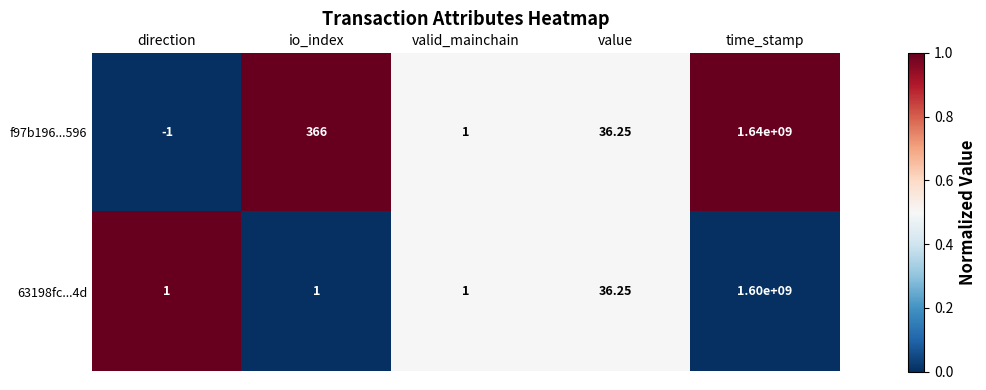

At which category is the sum across all series the highest?

time_stamp